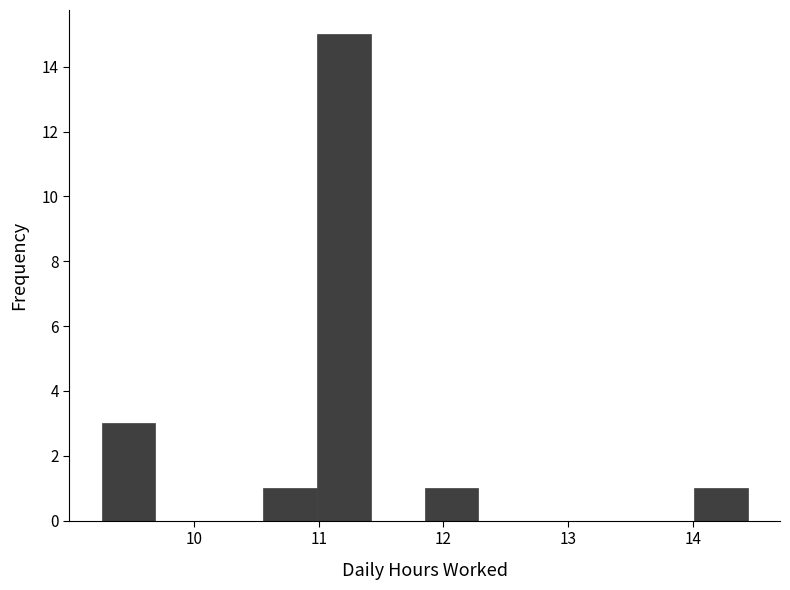

Reading left to right, list every bar in this chart as the range it spans on the x-axis followed by its height. Neither the bar edges nor the heights are printed on the chart, so give them approximately, as read against the axes.

9.3 to 9.7: 3
9.7 to 10.1: 0
10.1 to 10.6: 0
10.6 to 11.0: 1
11.0 to 11.4: 15
11.4 to 11.9: 0
11.9 to 12.3: 1
12.3 to 12.7: 0
12.7 to 13.1: 0
13.1 to 13.6: 0
13.6 to 14.0: 0
14.0 to 14.4: 1